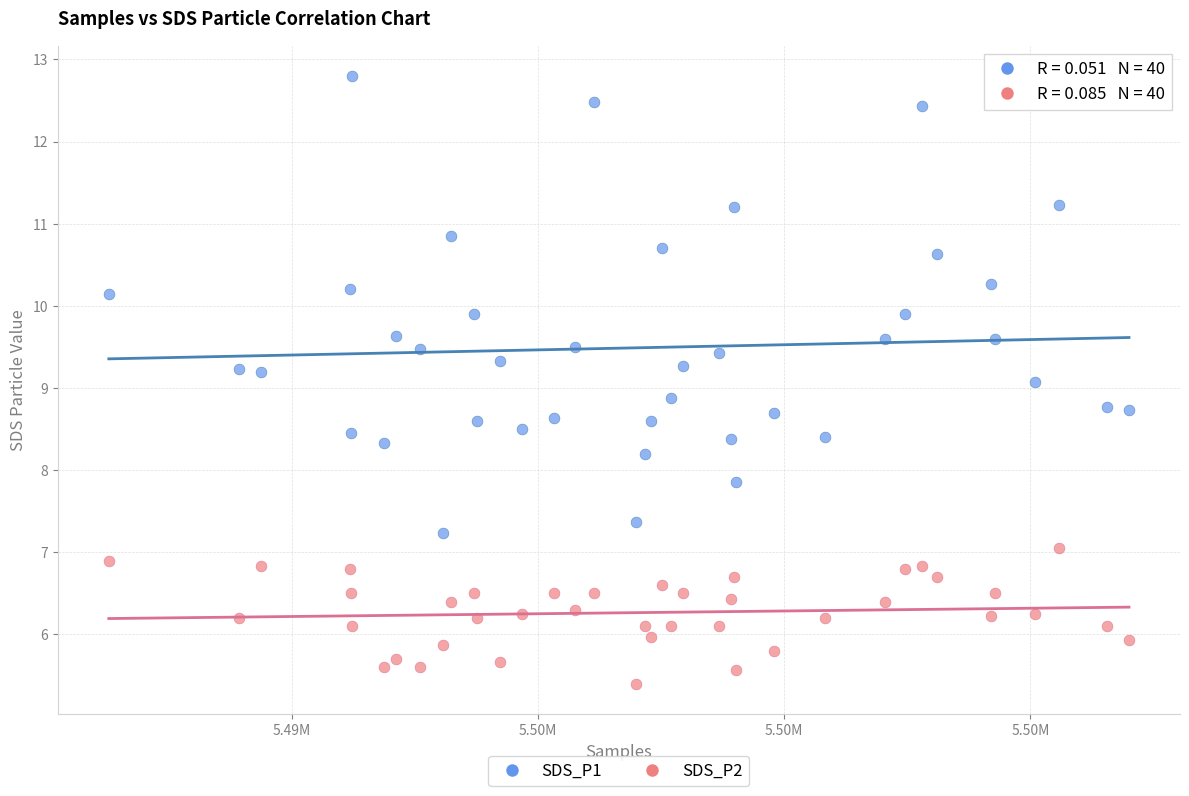

Which series contains the lowest Y value?

SDS_P2